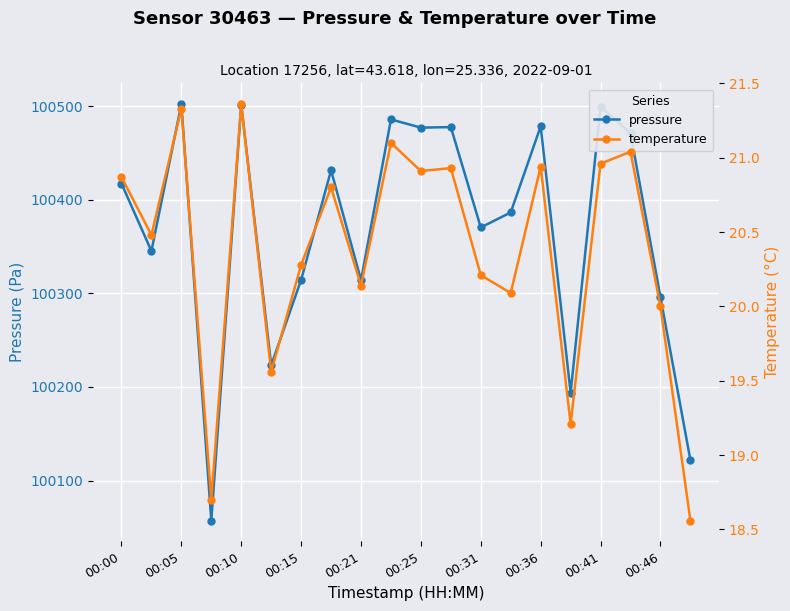

What is the value of the pressure point at the 17th from the left?

100499.7